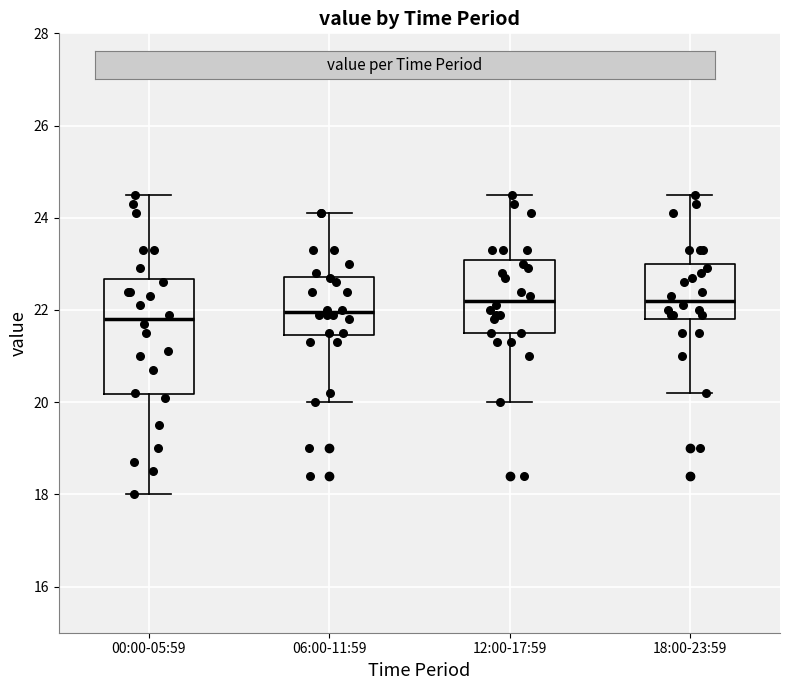

Reading left to right, read every box against the y-axis: the position of its median line, the range the box covers, and the ends of its whiskers. The values are not printed on the chart, so give them approximately, as read against the axis.

00:00-05:59: median 21.8, box 20.2 to 22.6, whiskers 18.0 to 24.6
06:00-11:59: median 22.0, box 21.4 to 22.8, whiskers 20.0 to 24.2
12:00-17:59: median 22.2, box 21.6 to 23.0, whiskers 20.0 to 24.6
18:00-23:59: median 22.2, box 21.8 to 23.0, whiskers 20.2 to 24.6